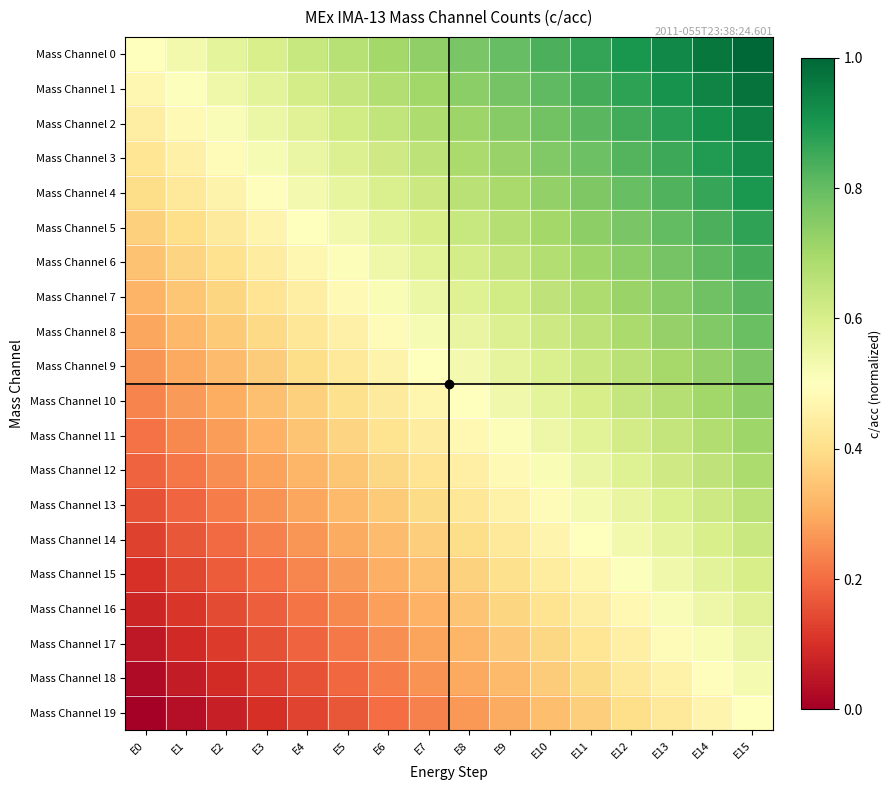

Count the number of categories in the chart.

16